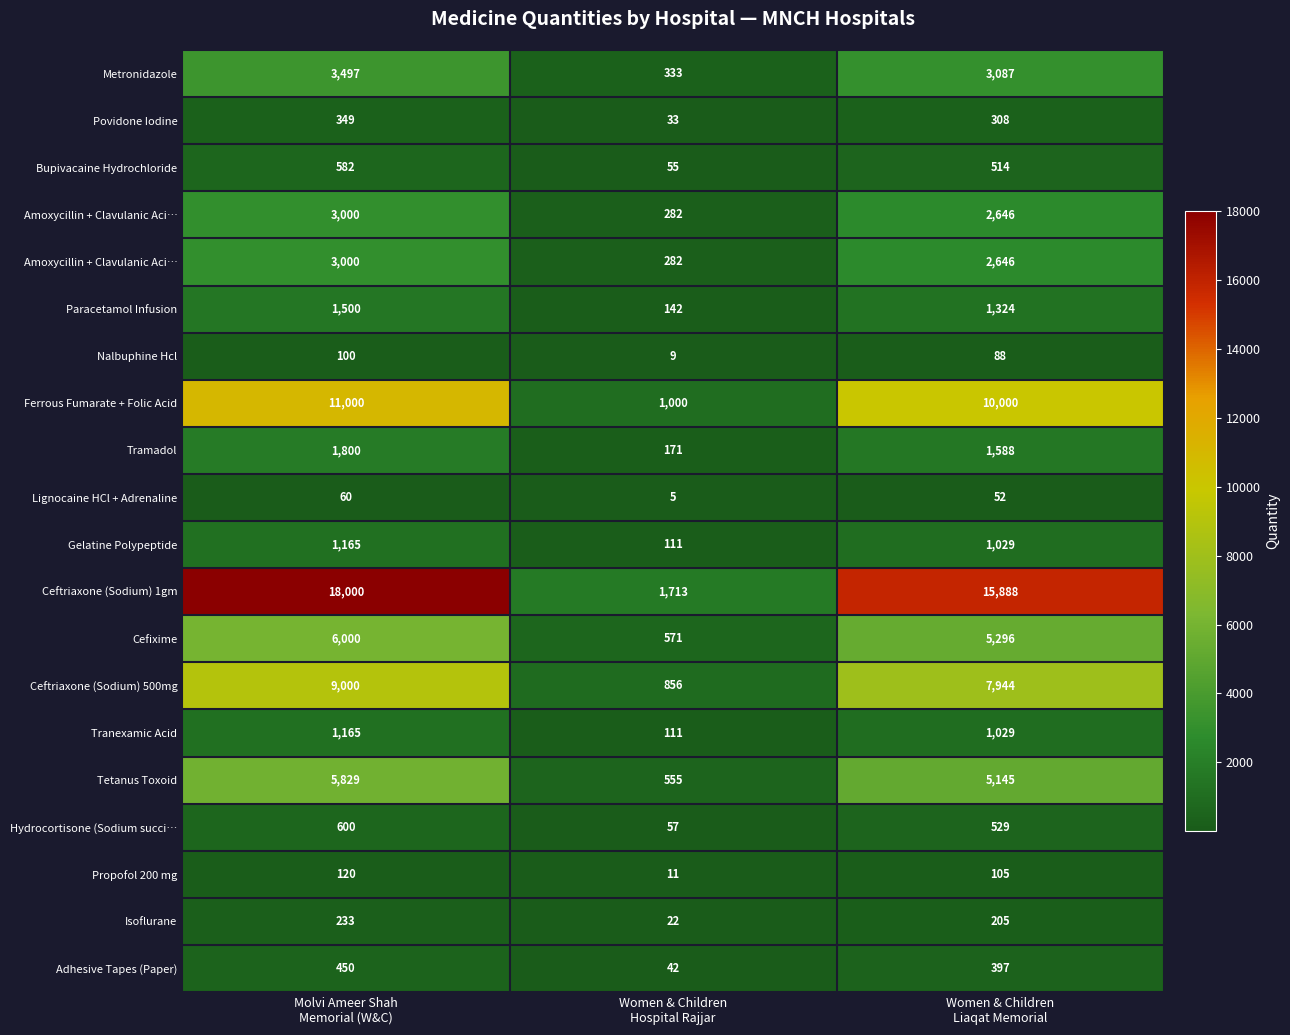

At how many categories does at least one series exceed 17855?

1